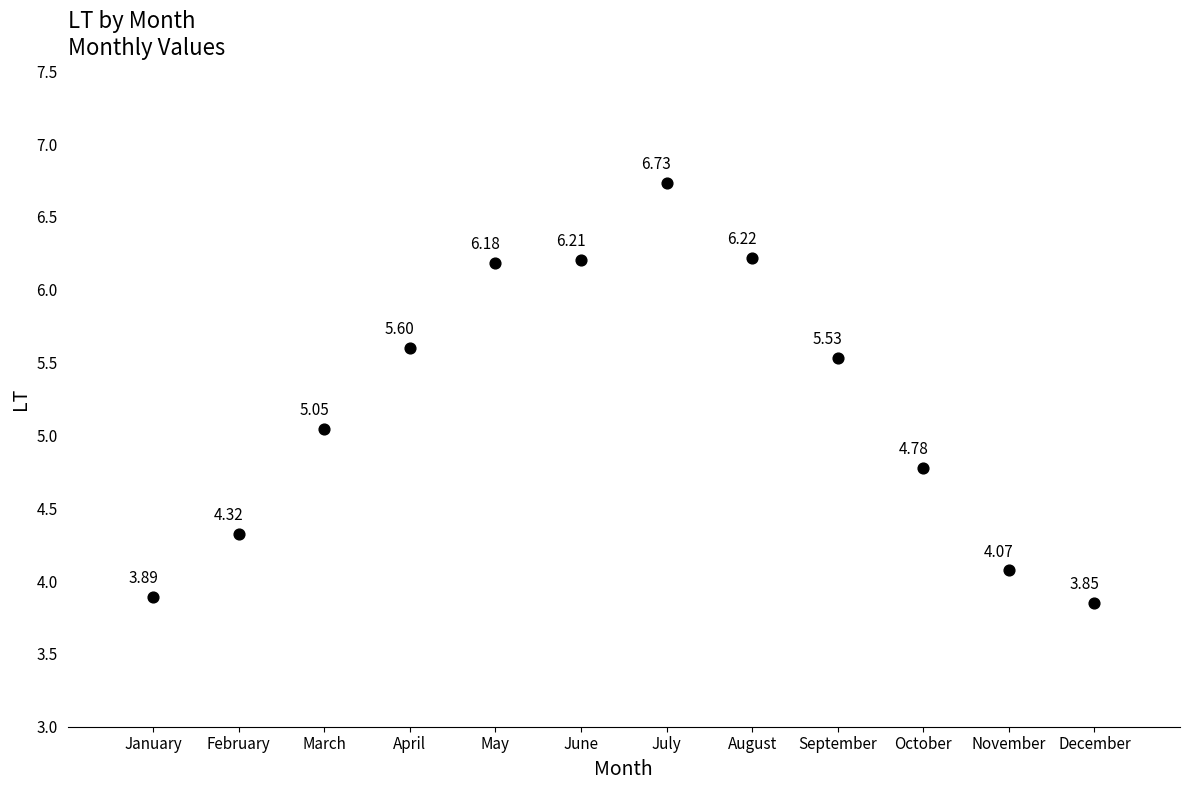

What is the range of Y values (max minus min)?

2.9